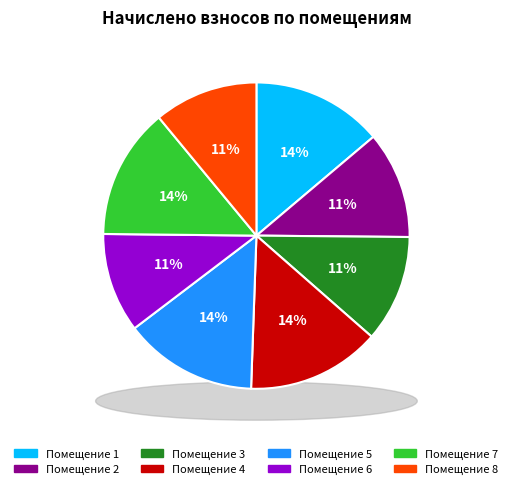

Count the number of slices in the pie.

8